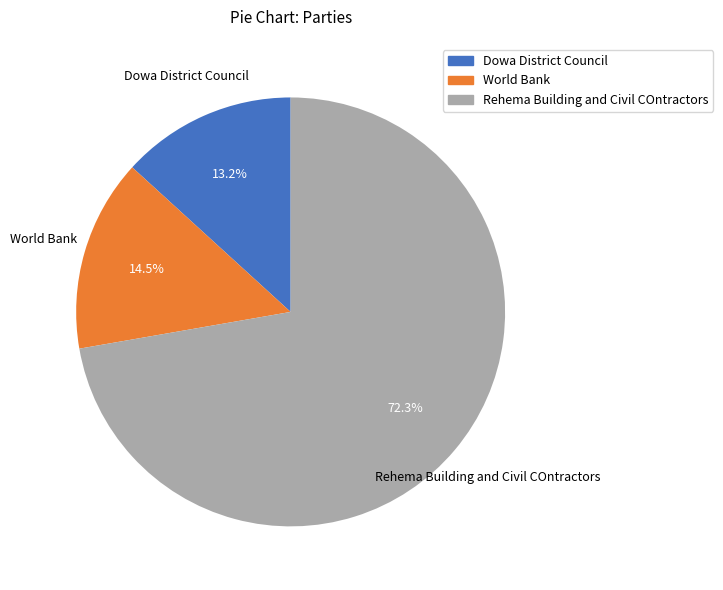

To the nearest percent, what is the difference between the largest and smallest slice percentages?

59%